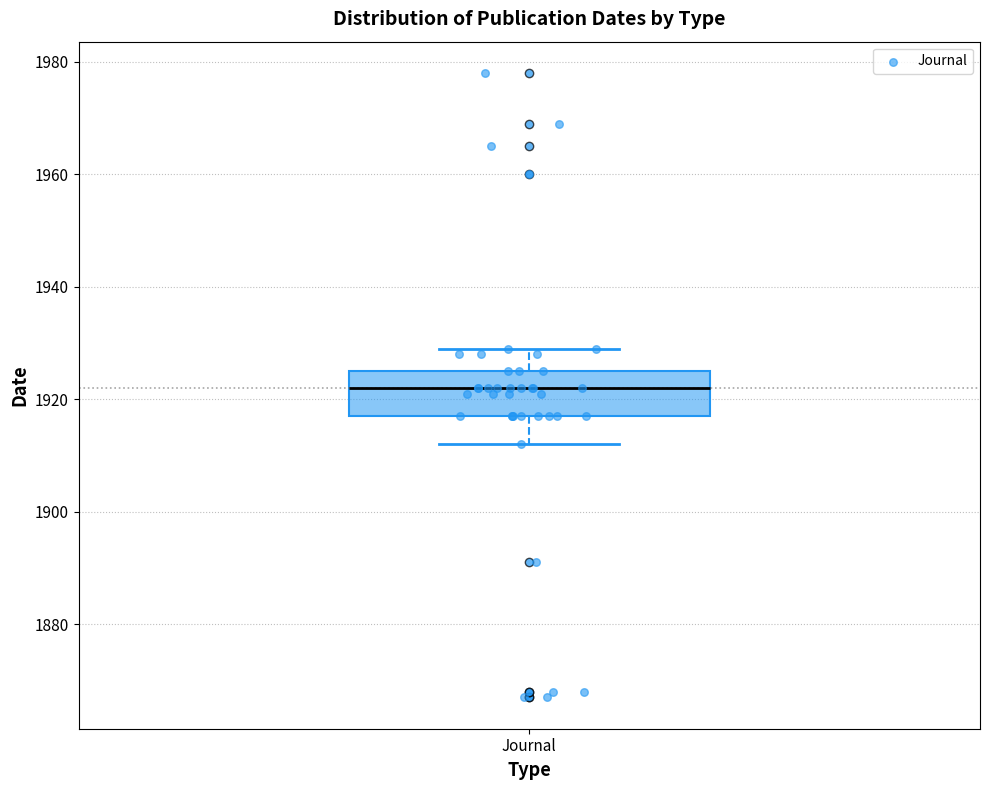

Where does the lower whisker of the box for Journal end on the y-axis? The values are not printed on the chart, so give them approximately, as read against the axis.

1912